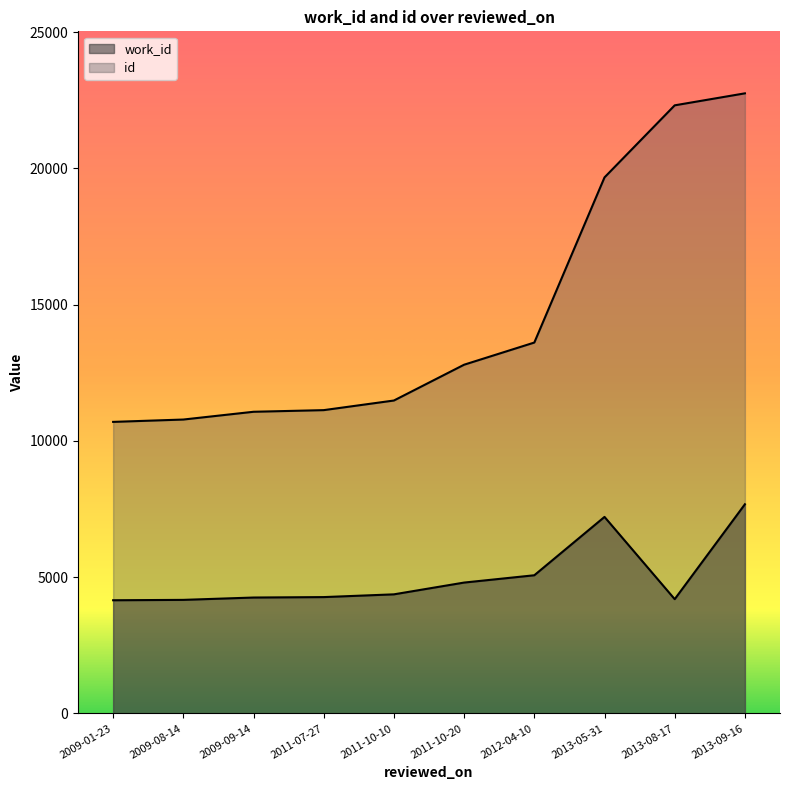

Reading left to right, list all the values displayed in this chart.

work_id: 2009-01-23=4153	2009-08-14=4167	2009-09-14=4253	2011-07-27=4269	2011-10-10=4370	2011-10-20=4802	2012-04-10=5070	2013-05-31=7211	2013-08-17=4193	2013-09-16=7675
id: 2009-01-23=10698	2009-08-14=10784	2009-09-14=11069	2011-07-27=11129	2011-10-10=11482	2011-10-20=12796	2012-04-10=13609	2013-05-31=19669	2013-08-17=22313	2013-09-16=22753